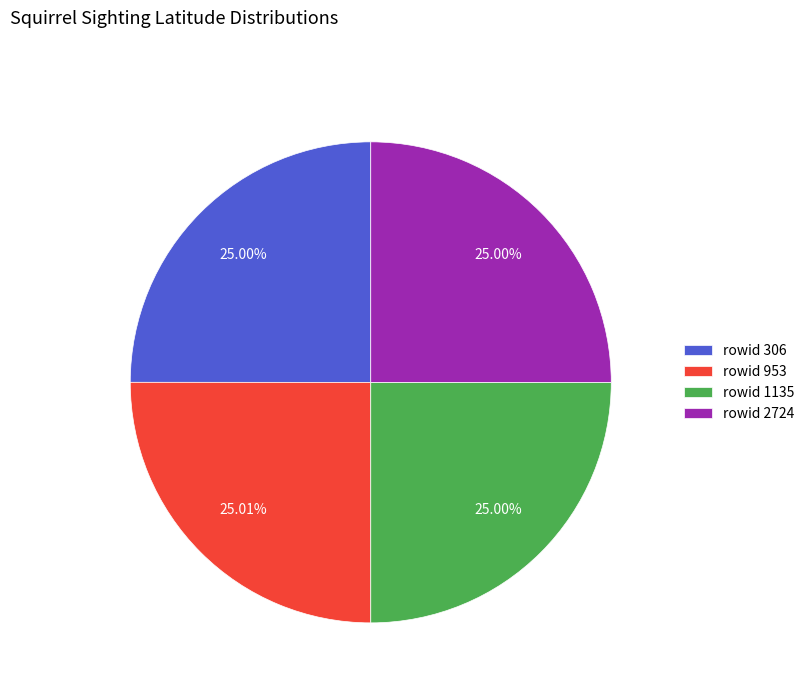

What is the ratio of the value at rowid 306 to the value at rowid 2724?

1.0